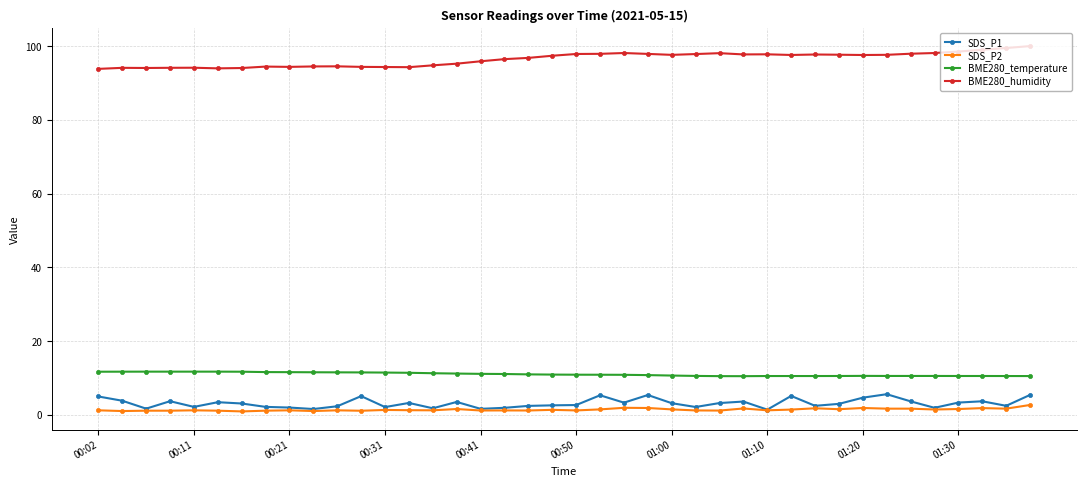

True or false: BME280_temperature and BME280_humidity intersect in this chart.

False